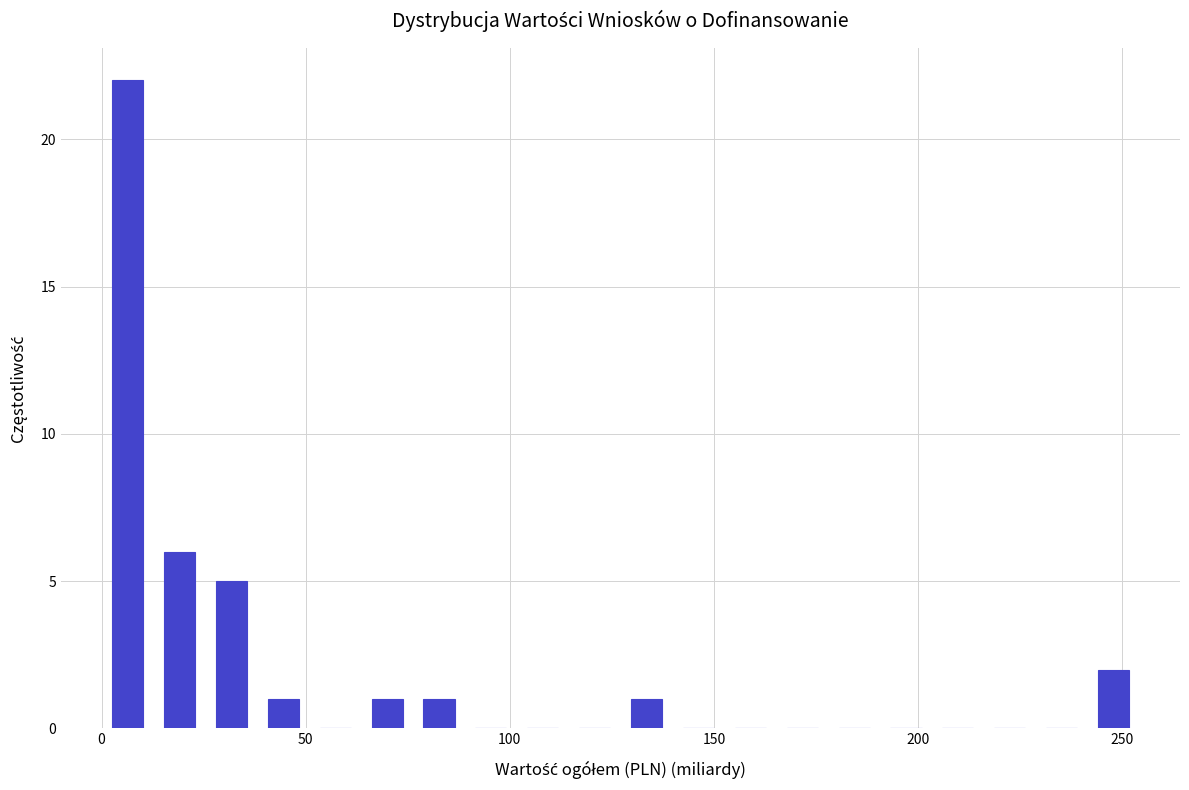

Around what value on the x-axis is the tallest bar? Give the approximate position of its centre, as read against the axis.

5